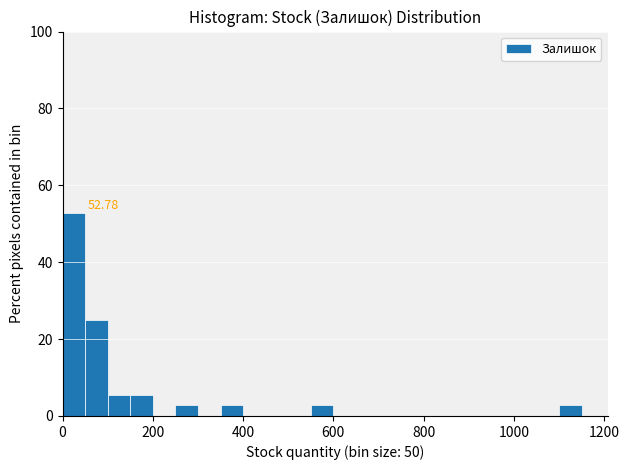

Around what value on the x-axis is the tallest bar? Give the approximate position of its centre, as read against the axis.

20